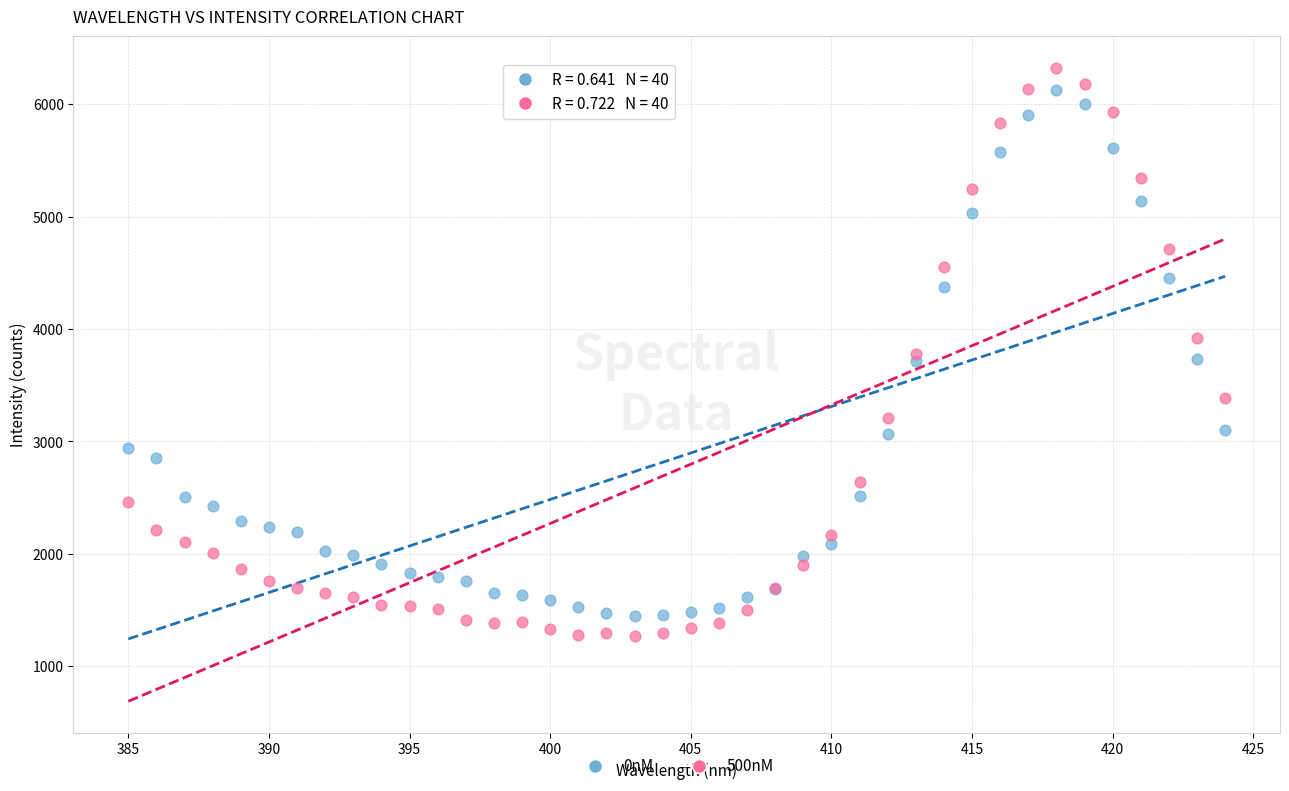

What is the X range (max minus min) for the scatter plot?

39.0